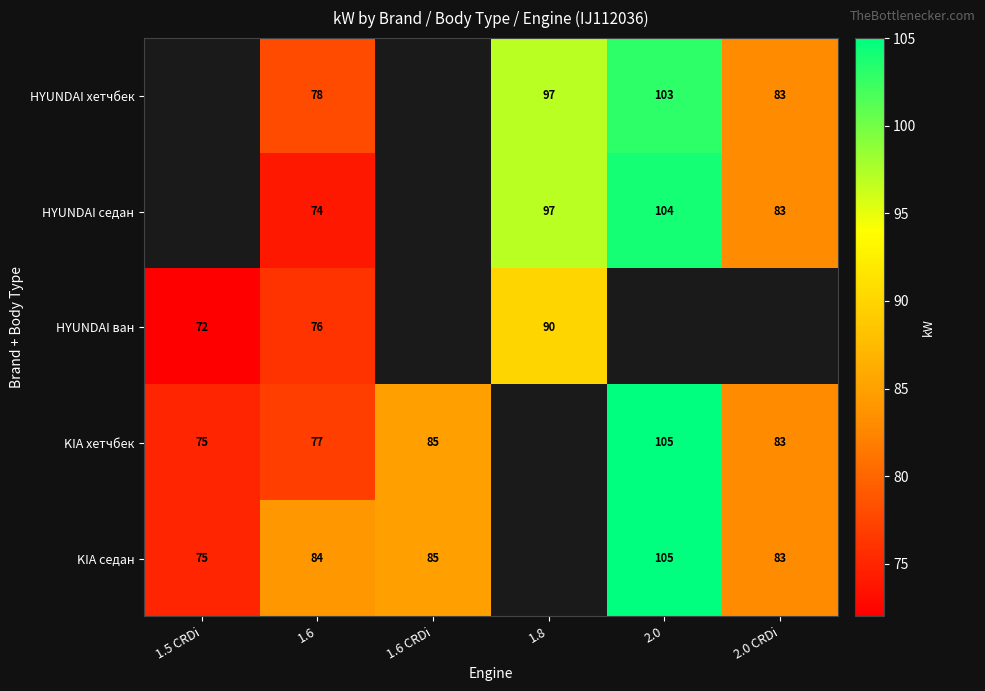

What is the sum of the HYUNDAI седан values at 2.0 and 1.6?

178